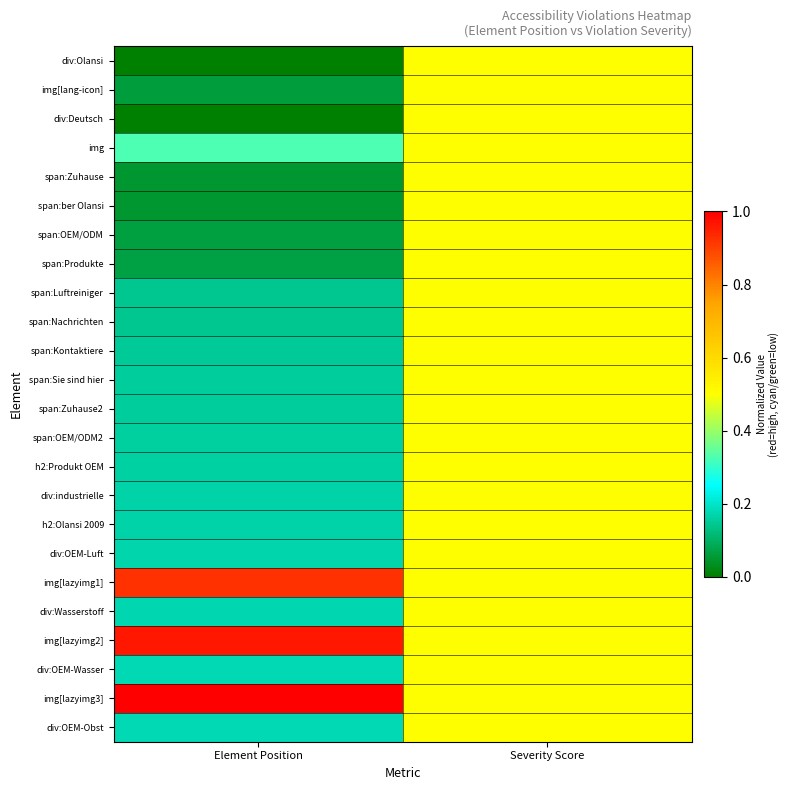

Reading right to left, transcribe all the data shown in this chart.

div:Olansi: Severity Score=0.5	Element Position=0.0
img[lang-icon]: Severity Score=0.5	Element Position=0.1
div:Deutsch: Severity Score=0.5	Element Position=0.0
img: Severity Score=0.5	Element Position=0.3
span:Zuhause: Severity Score=0.5	Element Position=0.0
span:ber Olansi: Severity Score=0.5	Element Position=0.0
span:OEM/ODM: Severity Score=0.5	Element Position=0.1
span:Produkte: Severity Score=0.5	Element Position=0.1
span:Luftreiniger: Severity Score=0.5	Element Position=0.1
span:Nachrichten: Severity Score=0.5	Element Position=0.1
span:Kontaktiere: Severity Score=0.5	Element Position=0.1
span:Sie sind hier: Severity Score=0.5	Element Position=0.2
span:Zuhause2: Severity Score=0.5	Element Position=0.2
span:OEM/ODM2: Severity Score=0.5	Element Position=0.2
h2:Produkt OEM: Severity Score=0.5	Element Position=0.2
div:industrielle: Severity Score=0.5	Element Position=0.2
h2:Olansi 2009: Severity Score=0.5	Element Position=0.2
div:OEM-Luft: Severity Score=0.5	Element Position=0.2
img[lazyimg1]: Severity Score=0.5	Element Position=0.9
div:Wasserstoff: Severity Score=0.5	Element Position=0.2
img[lazyimg2]: Severity Score=0.5	Element Position=1.0
div:OEM-Wasser: Severity Score=0.5	Element Position=0.2
img[lazyimg3]: Severity Score=0.5	Element Position=1.0
div:OEM-Obst: Severity Score=0.5	Element Position=0.2